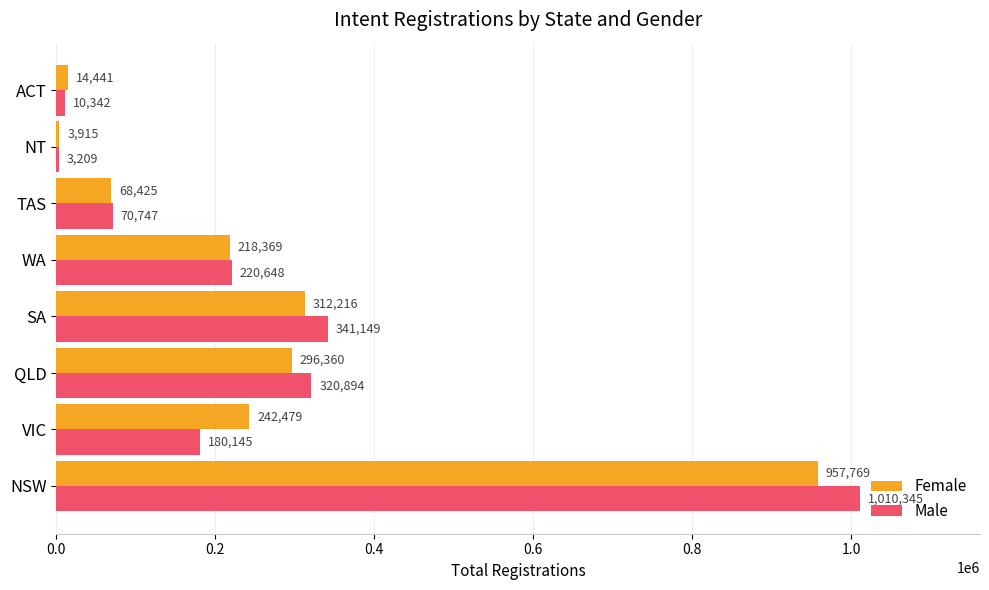

What are all the series names shown in the legend?

Female, Male